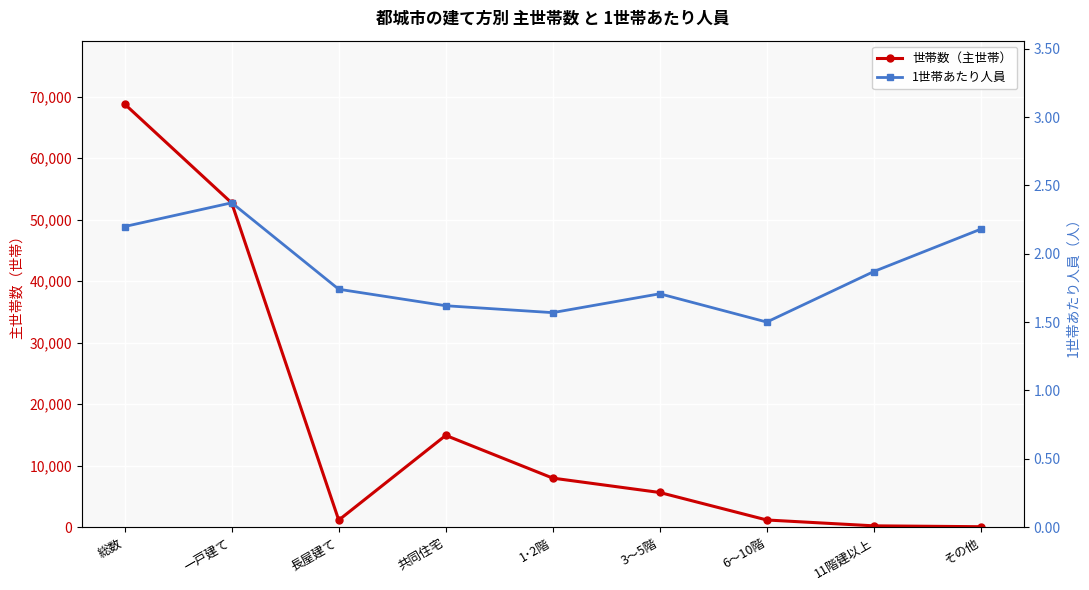

What is the difference between the 世帯数（主世帯） values at 長屋建て and 総数?

67681.0